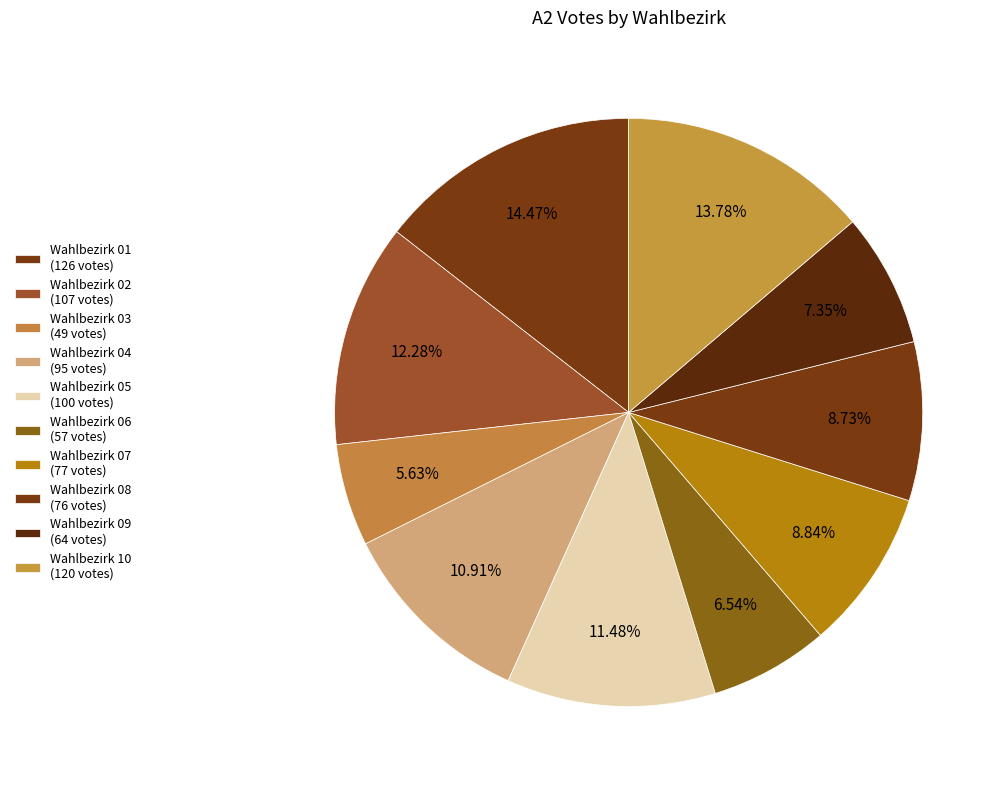

To the nearest percent, what is the difference between the largest and smallest slice percentages?

9%